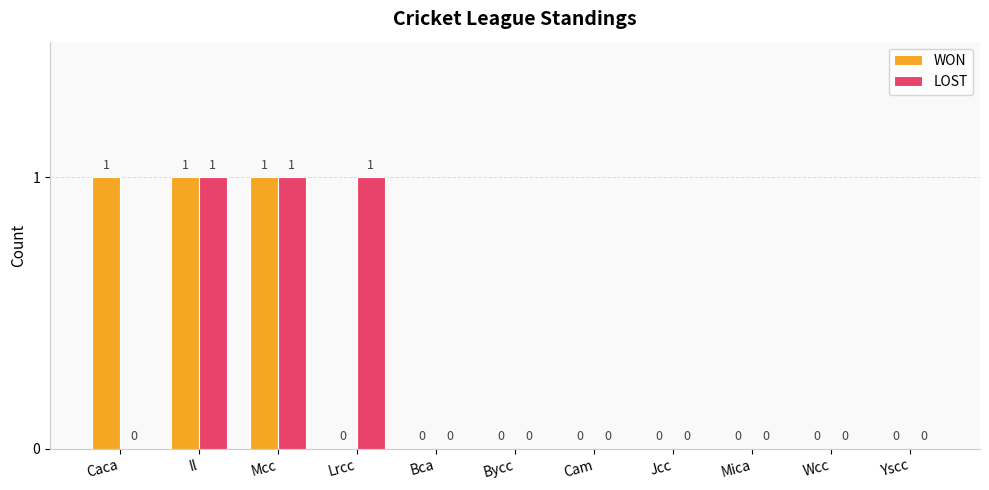

How many groups of bars are there?

11